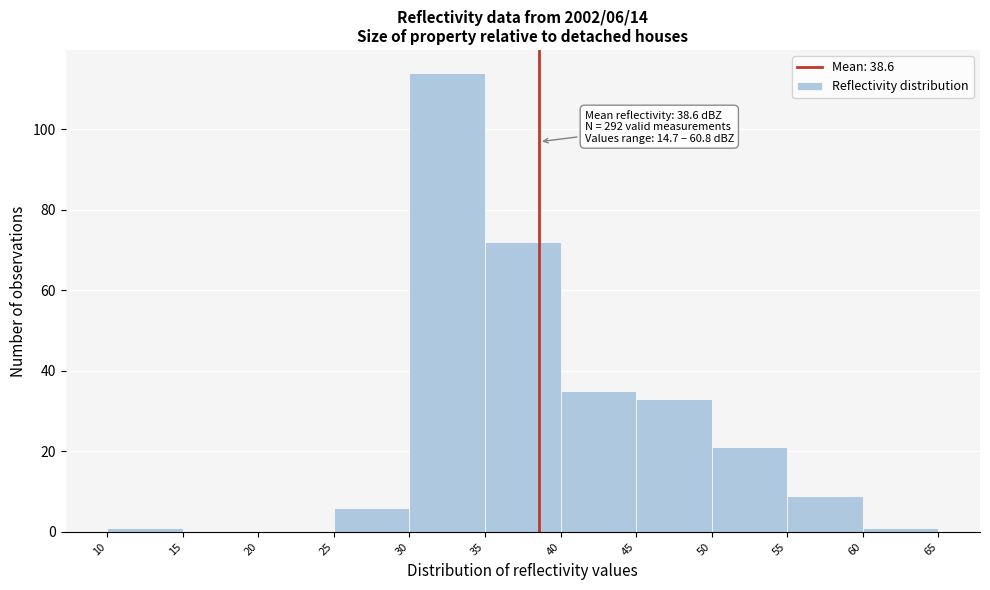

Which range on the x-axis has the tallest bar?

30 to 35